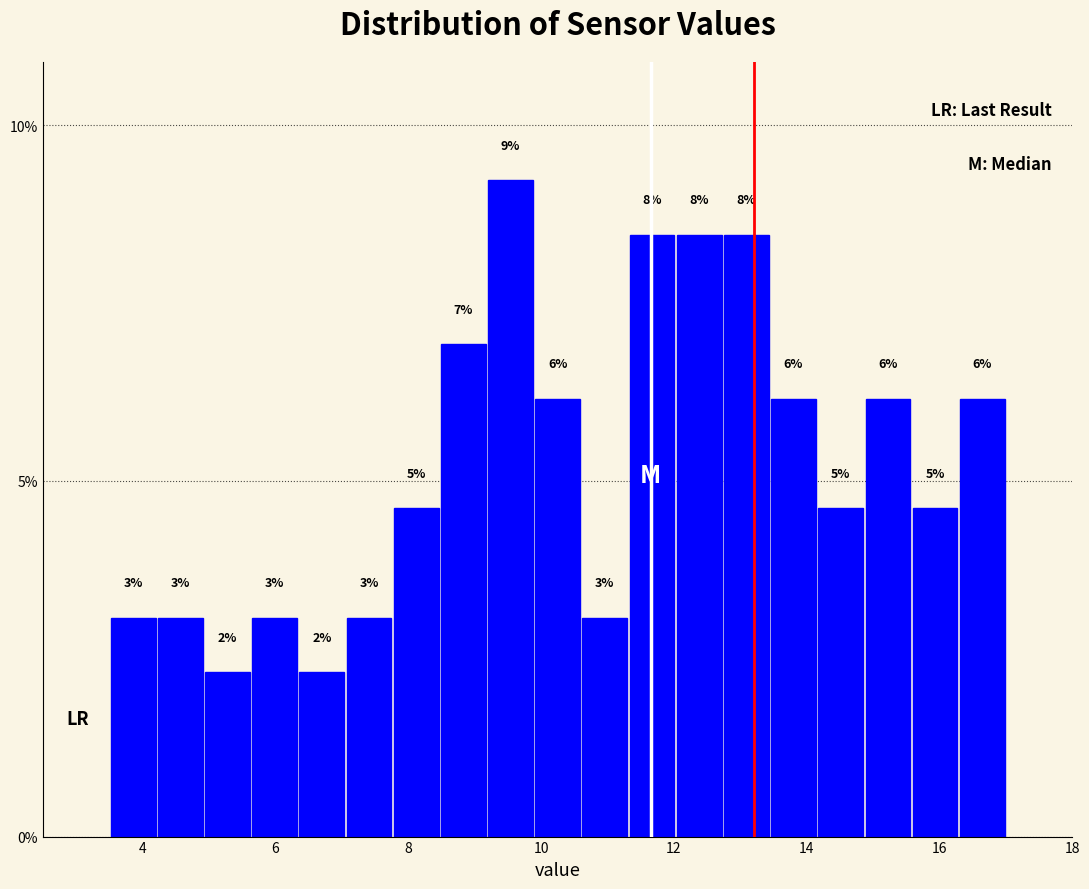

Around what value on the x-axis is the tallest bar? Give the approximate position of its centre, as read against the axis.

9.6